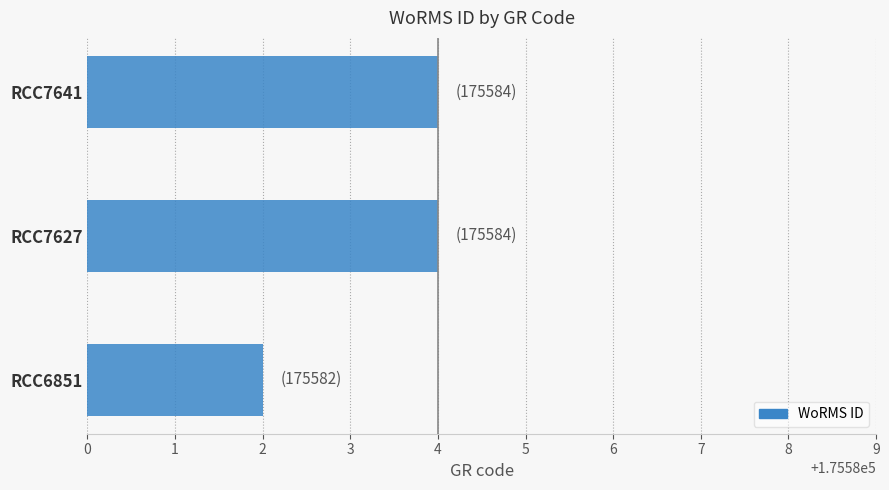

How many values are below 175584?

1